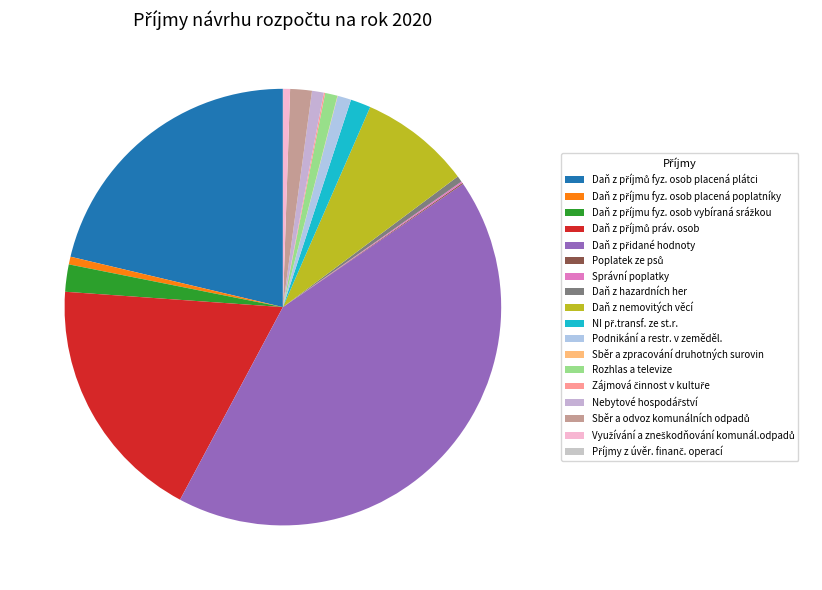

What is the ratio of the value at Daň z nemovitých věcí to the value at Zájmová činnost v kultuře?

80.0